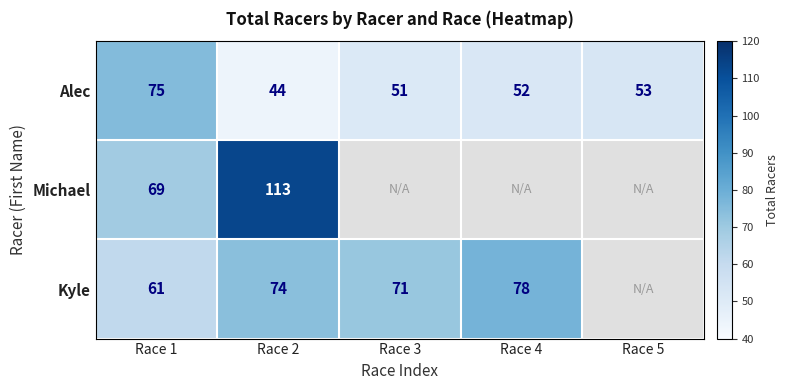

How many data points in Alec are less than 52?

2